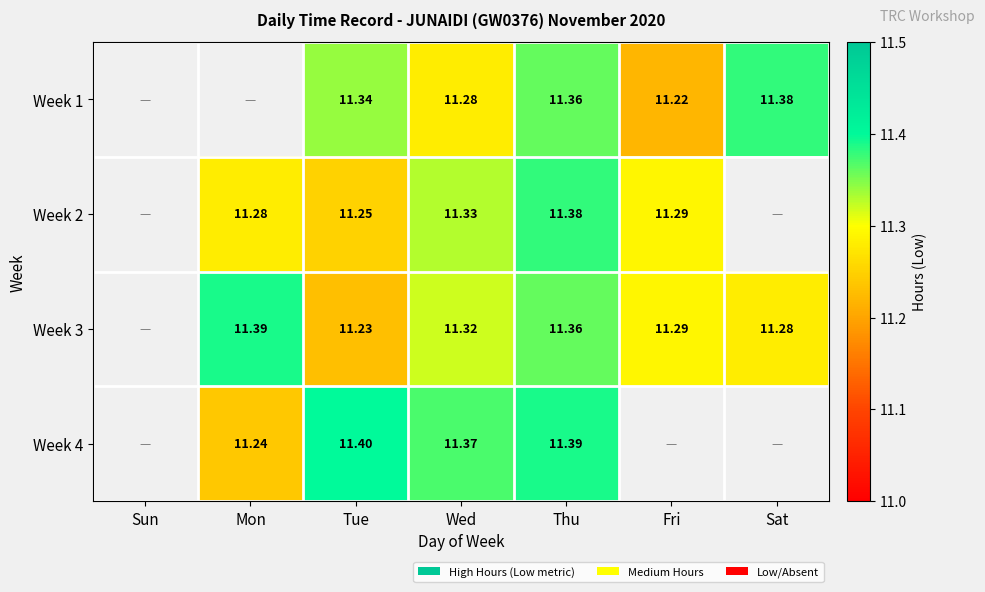

Is the value of Week 2 at Tue greater than the value of Week 4 at Wed?

No